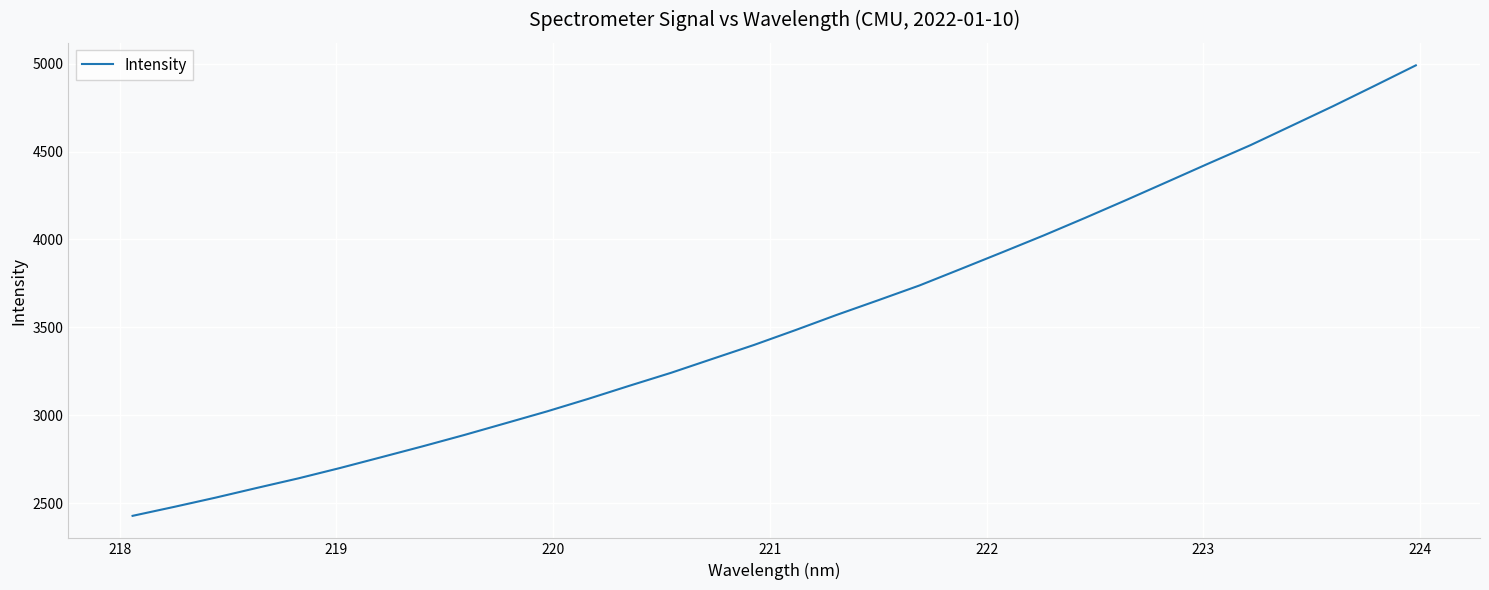

What is the smallest value displayed?

2428.1